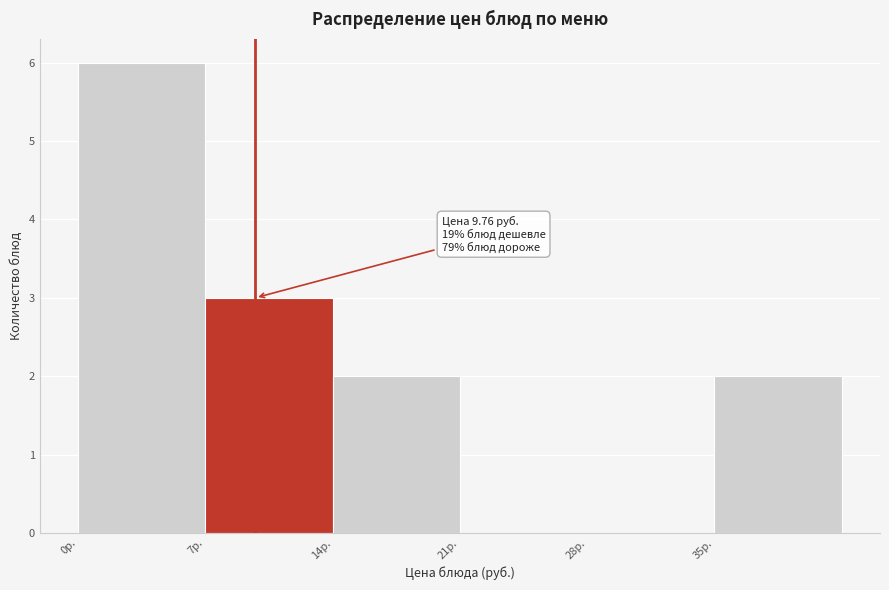

Over which range of the x-axis is the bar tallest?

0 to 7